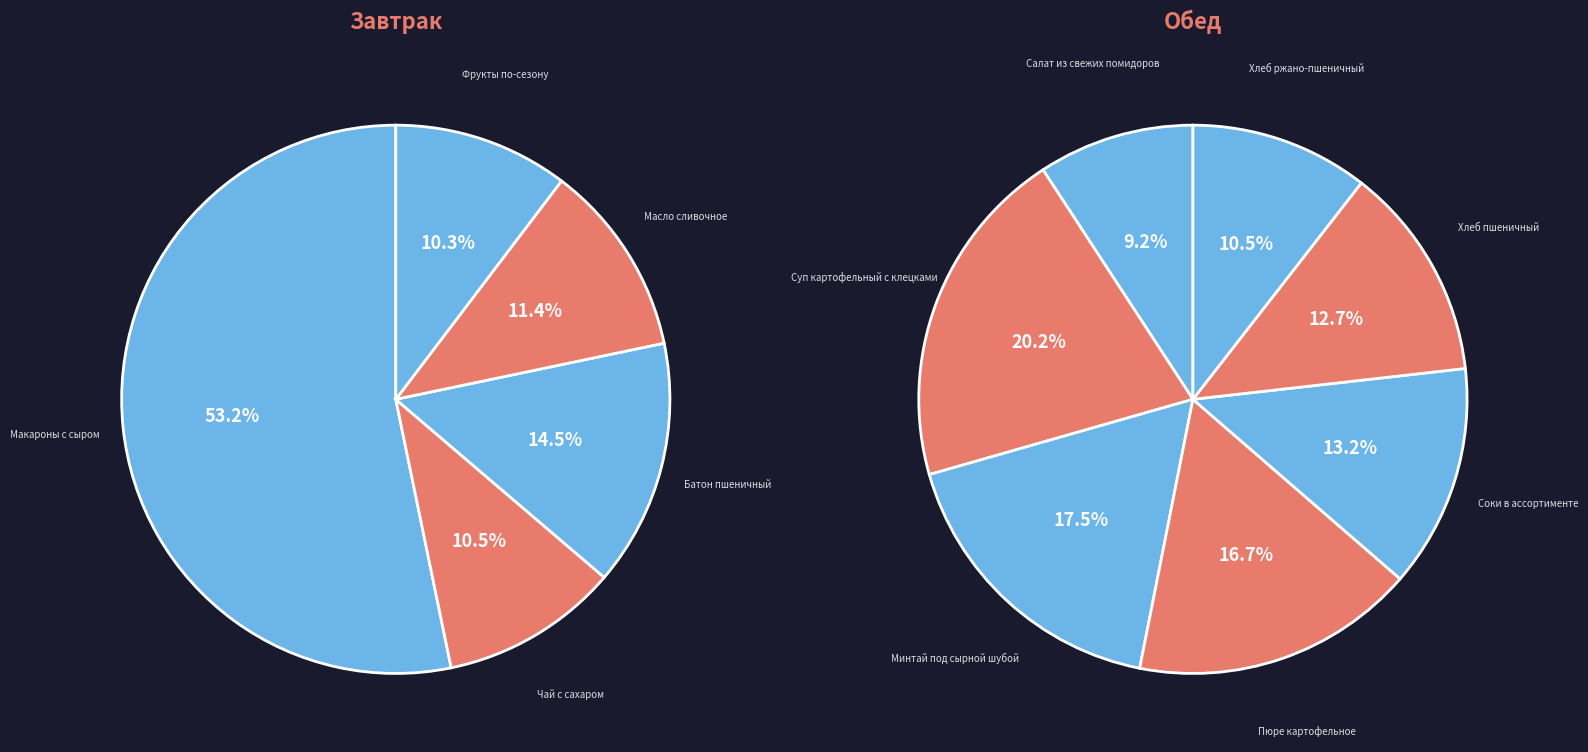

How many segments does this pie chart have?

12